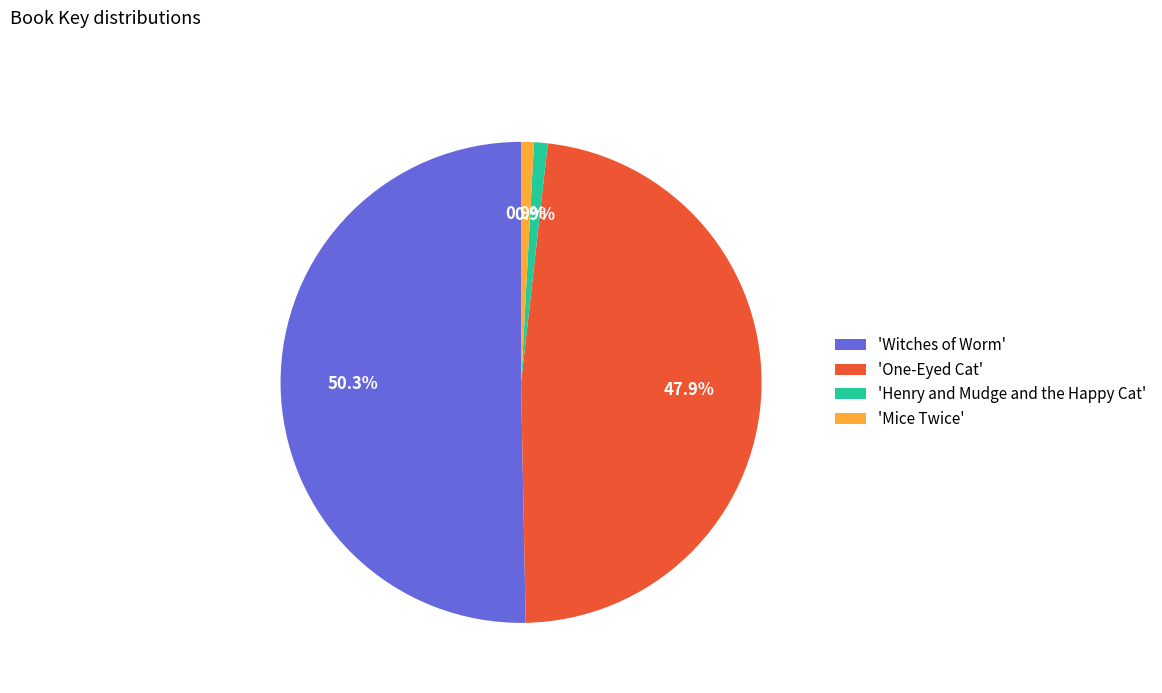

Which has a higher value, 'One-Eyed Cat' or 'Witches of Worm'?

'Witches of Worm'